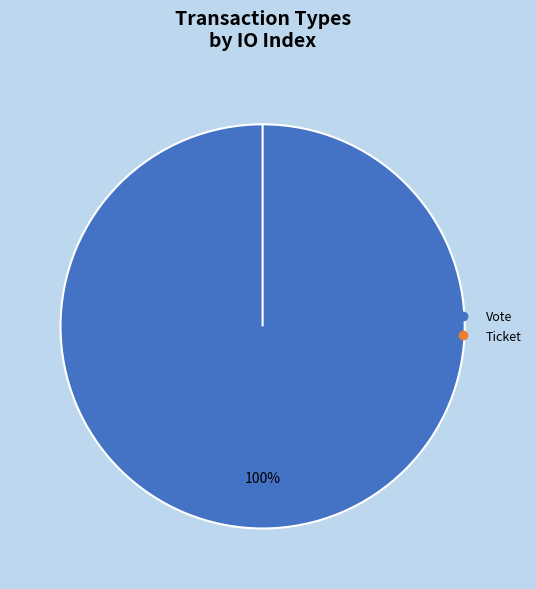

How many segments does this pie chart have?

2